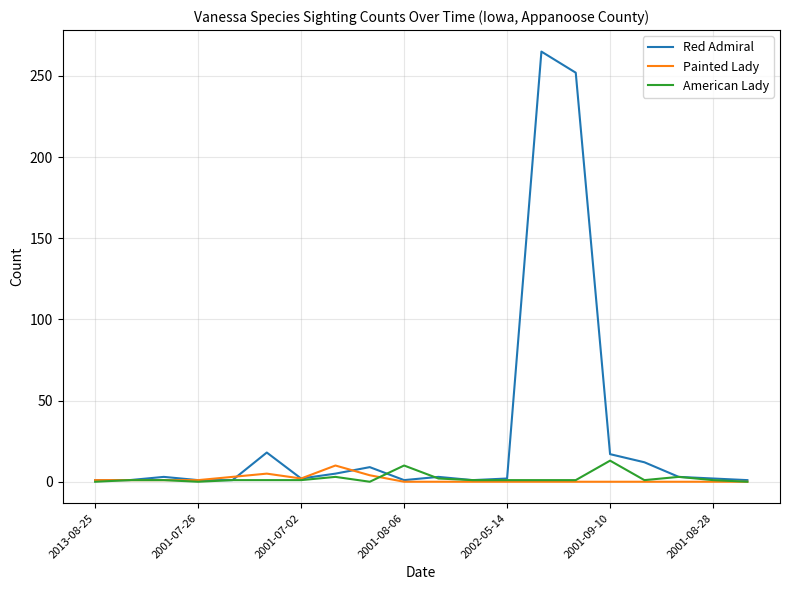

Does the chart have visible grid lines?

Yes